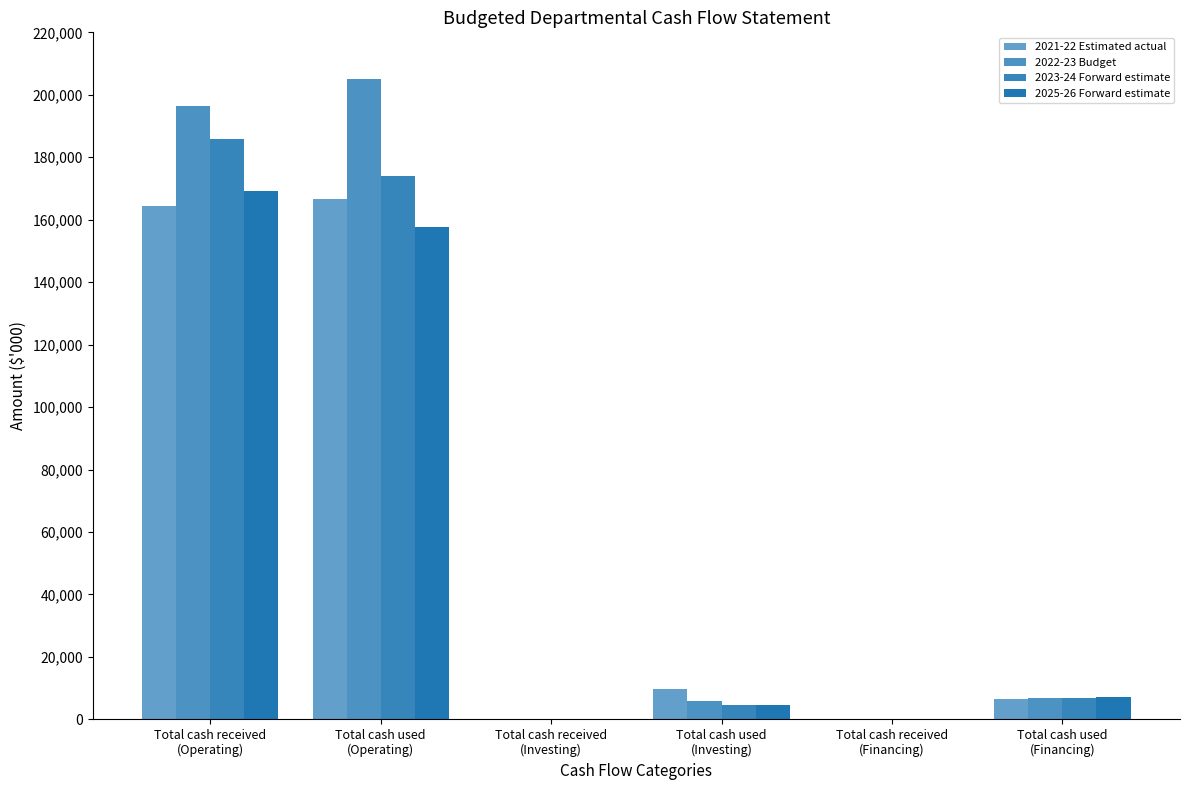

Is it true that 2021-22 Estimated actual equals 0 at Total cash received
(Investing)?

True